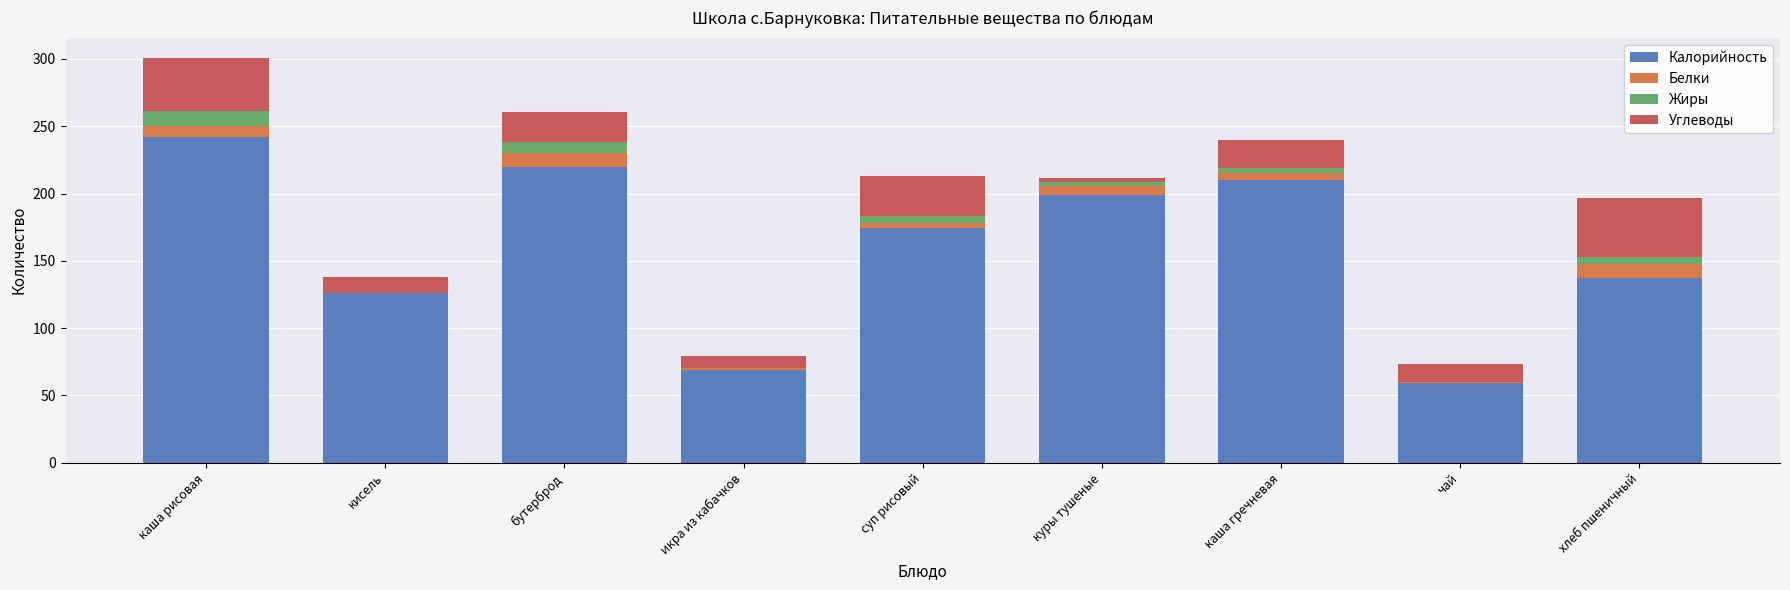

What is the highest value of the Калорийность series?

242.0